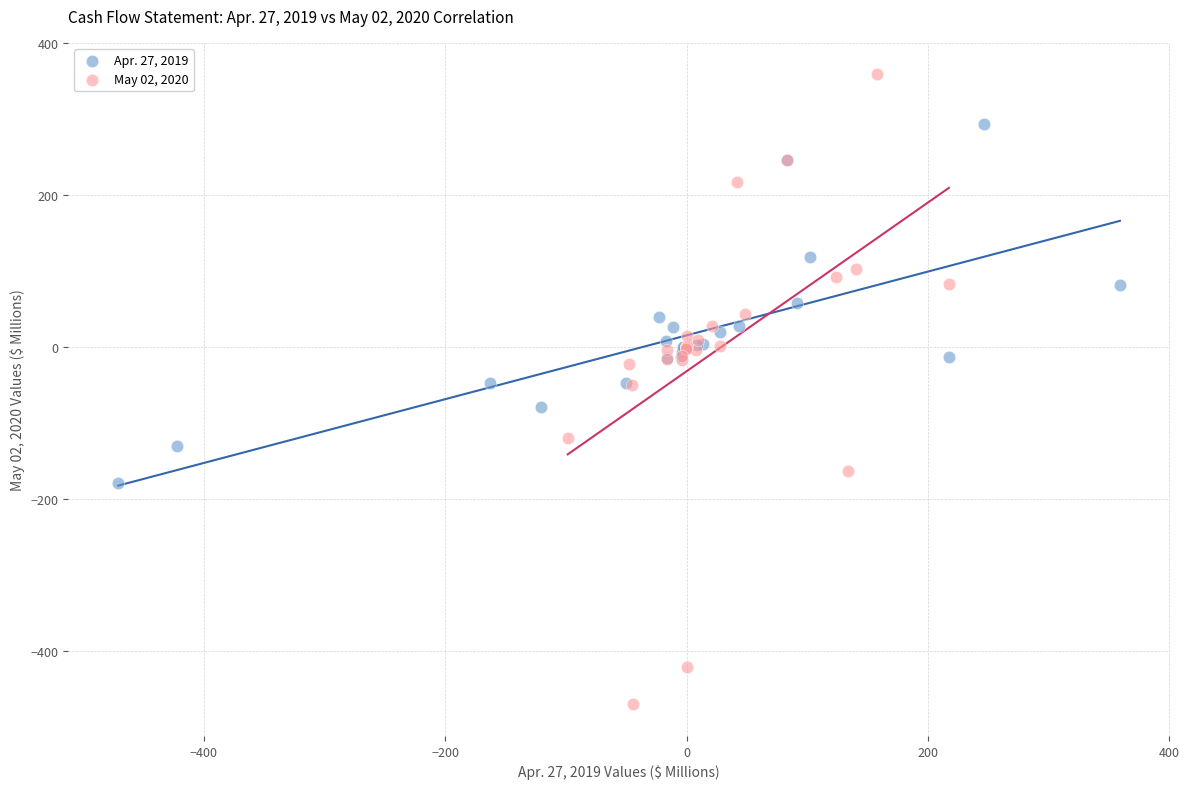

Which series contains the highest Y value?

May 02, 2020